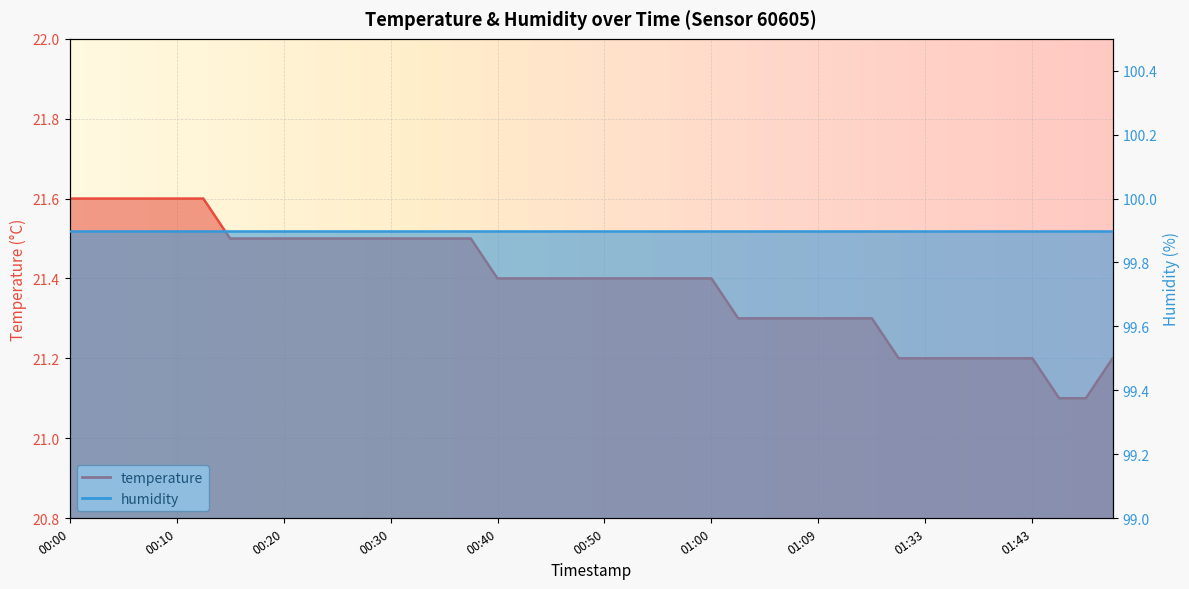

Rank the categories by value from highest to lowest.

00:00, 00:03, 00:05, 00:08, 00:10, 00:13, 00:15, 00:18, 00:20, 00:23, 00:25, 00:28, 00:30, 00:33, 00:35, 00:38, 00:40, 00:42, 00:45, 00:47, 00:50, 00:52, 00:55, 00:57, 01:00, 01:02, 01:04, 01:07, 01:09, 01:12, 01:15, 01:31, 01:33, 01:36, 01:38, 01:41, 01:43, 01:55, 01:46, 01:52